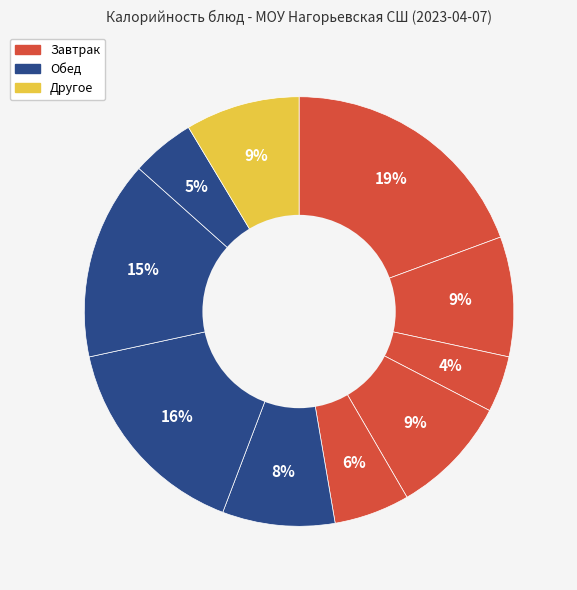

Count the number of slices in the pie.

10